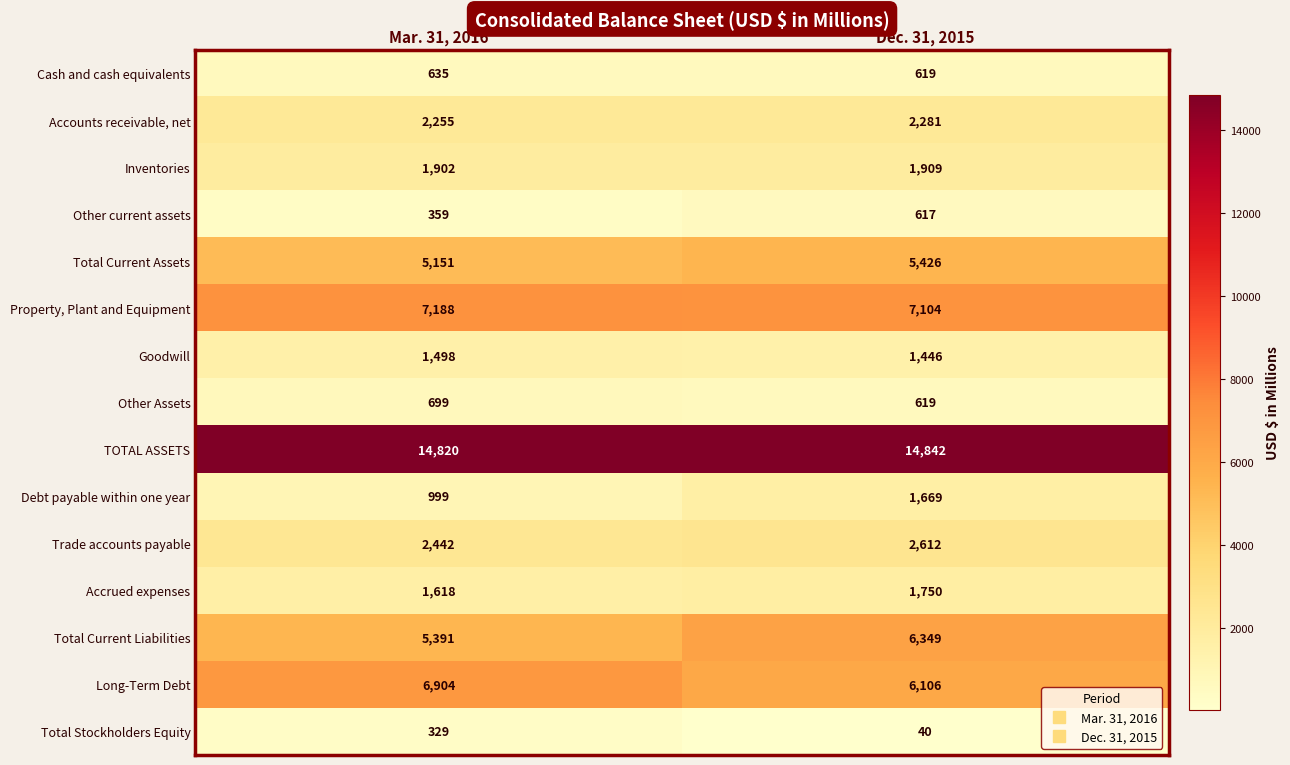

Which category has the highest value in the Other current assets series?

Dec. 31, 2015